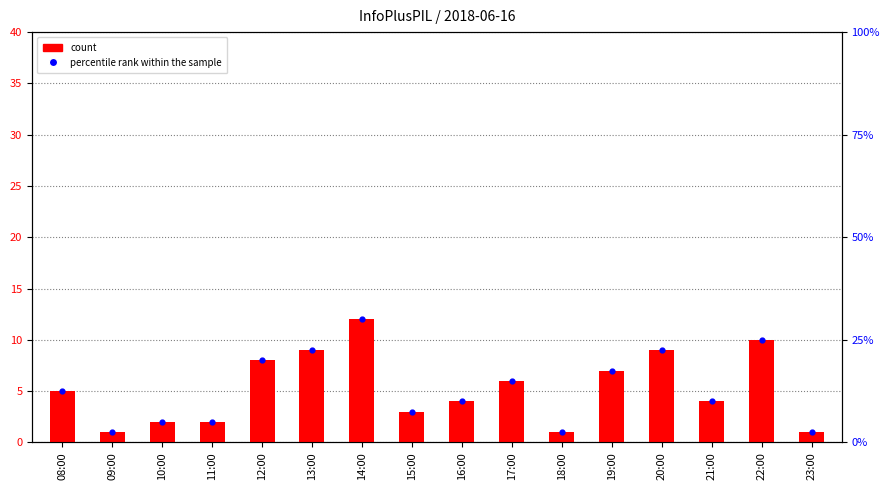

Which series contains the highest Y value?

percentile rank within the sample